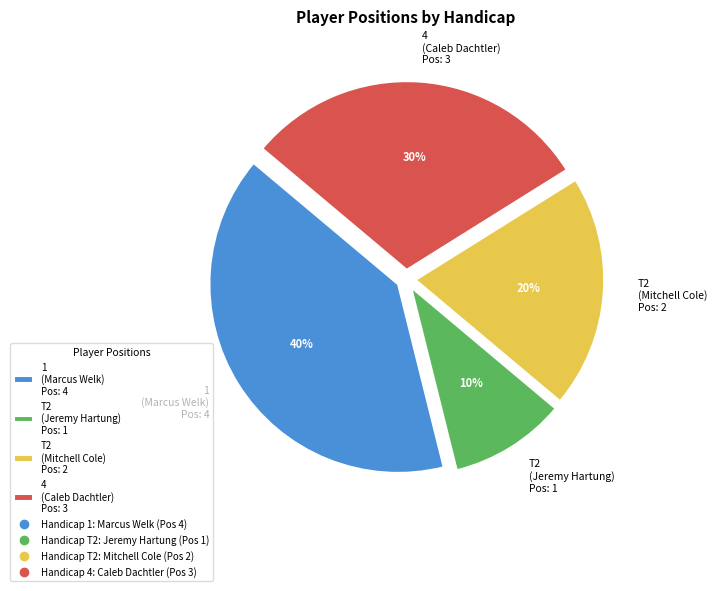

Is it true that T2 (Mitchell Cole) Pos: 2 is 28% of the pie?

False